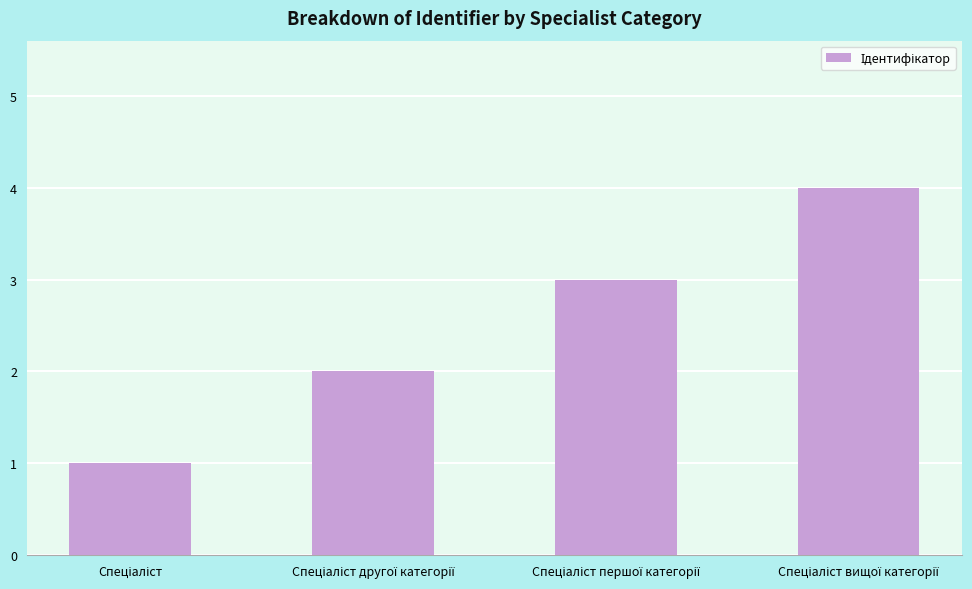

What is the greatest value displayed?

4